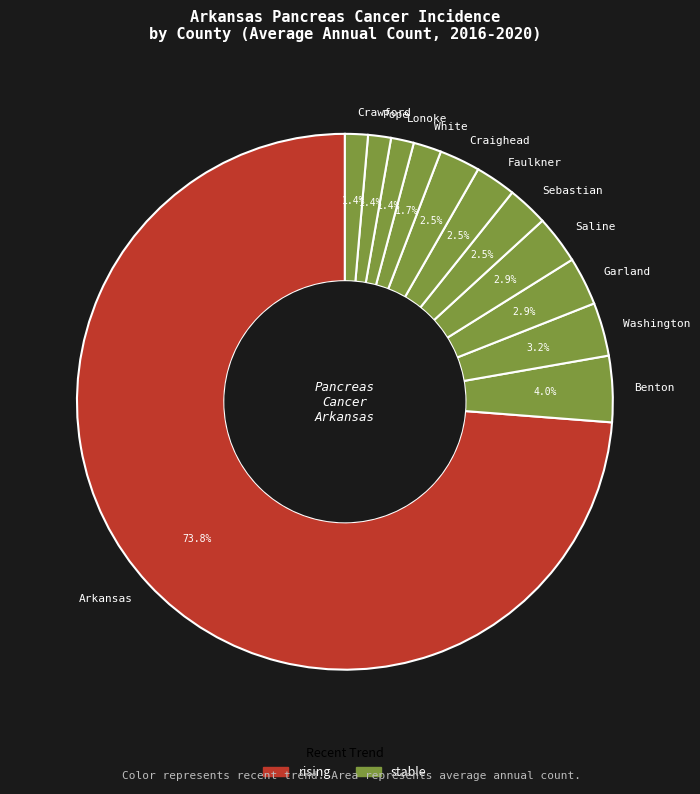

What is the largest slice in the pie chart?

Arkansas